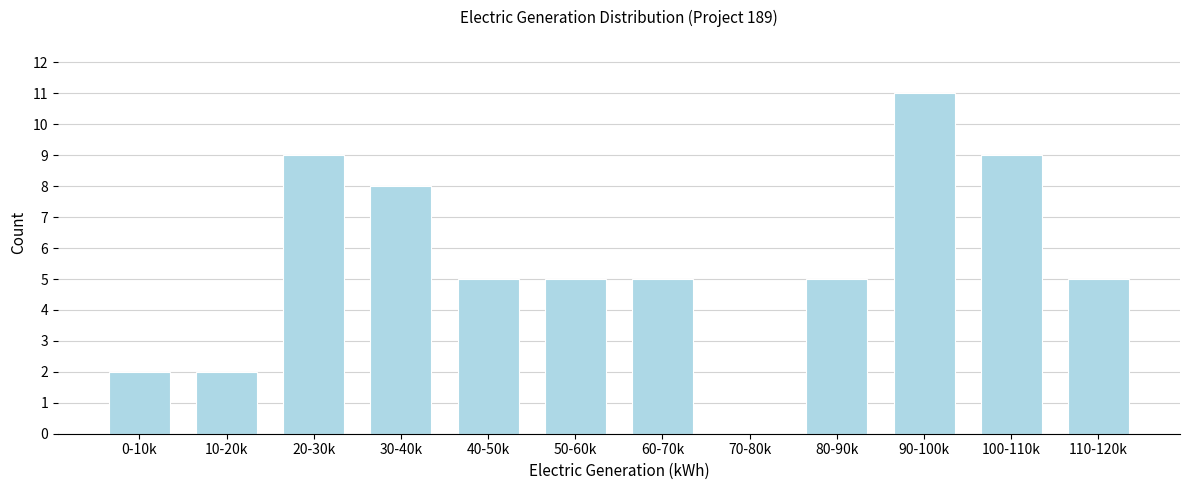

Reading right to left, transcribe all the data shown in this chart.

110-120k=5	100-110k=9	90-100k=11	80-90k=5	70-80k=0	60-70k=5	50-60k=5	40-50k=5	30-40k=8	20-30k=9	10-20k=2	0-10k=2